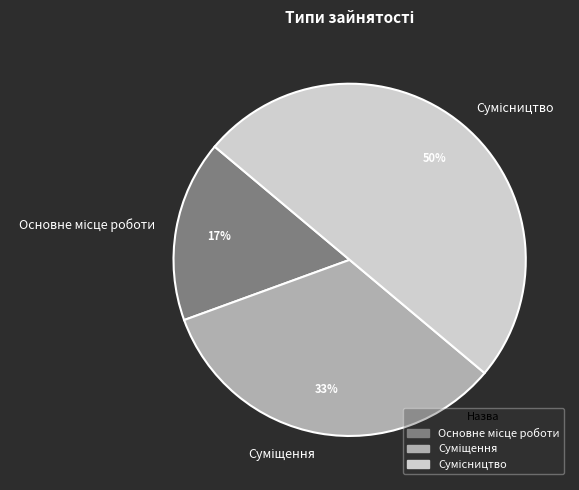

To the nearest percent, what is the difference between the largest and smallest slice percentages?

33%